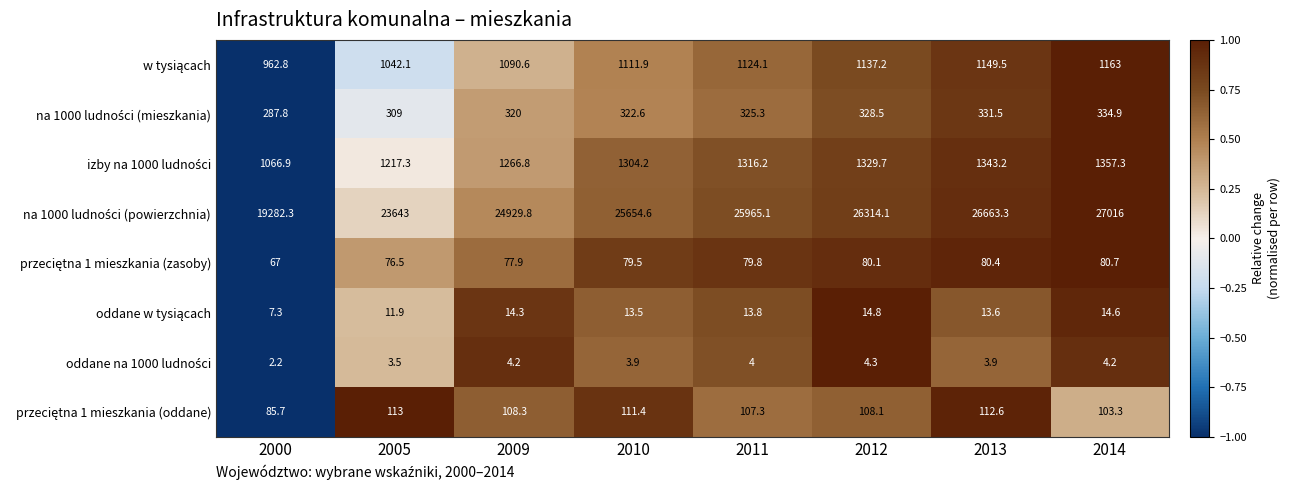

What is the smallest value displayed?

2.2